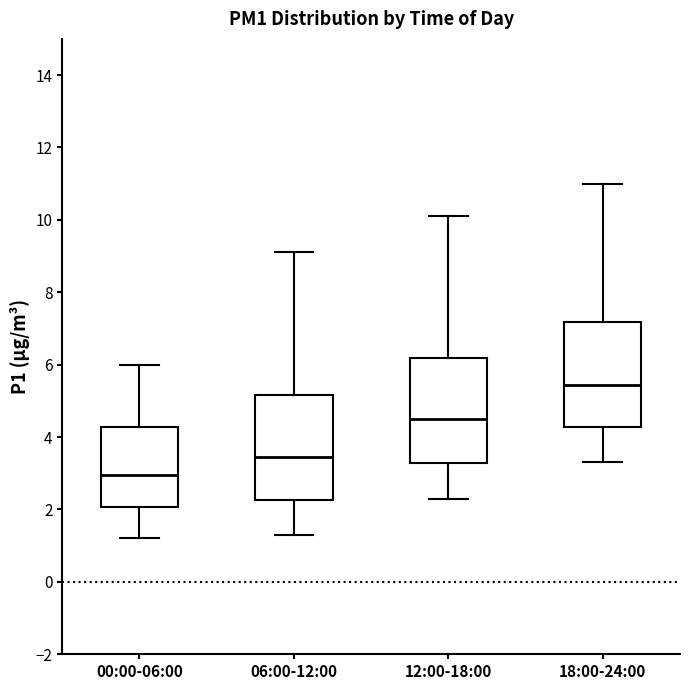

Reading left to right, read every box against the y-axis: the position of its median line, the range the box covers, and the ends of its whiskers. The values are not printed on the chart, so give them approximately, as read against the axis.

00:00-06:00: median 3.0, box 2.0 to 4.2, whiskers 1.2 to 6.0
06:00-12:00: median 3.4, box 2.2 to 5.2, whiskers 1.4 to 9.2
12:00-18:00: median 4.6, box 3.2 to 6.2, whiskers 2.4 to 10.2
18:00-24:00: median 5.4, box 4.2 to 7.2, whiskers 3.4 to 11.0